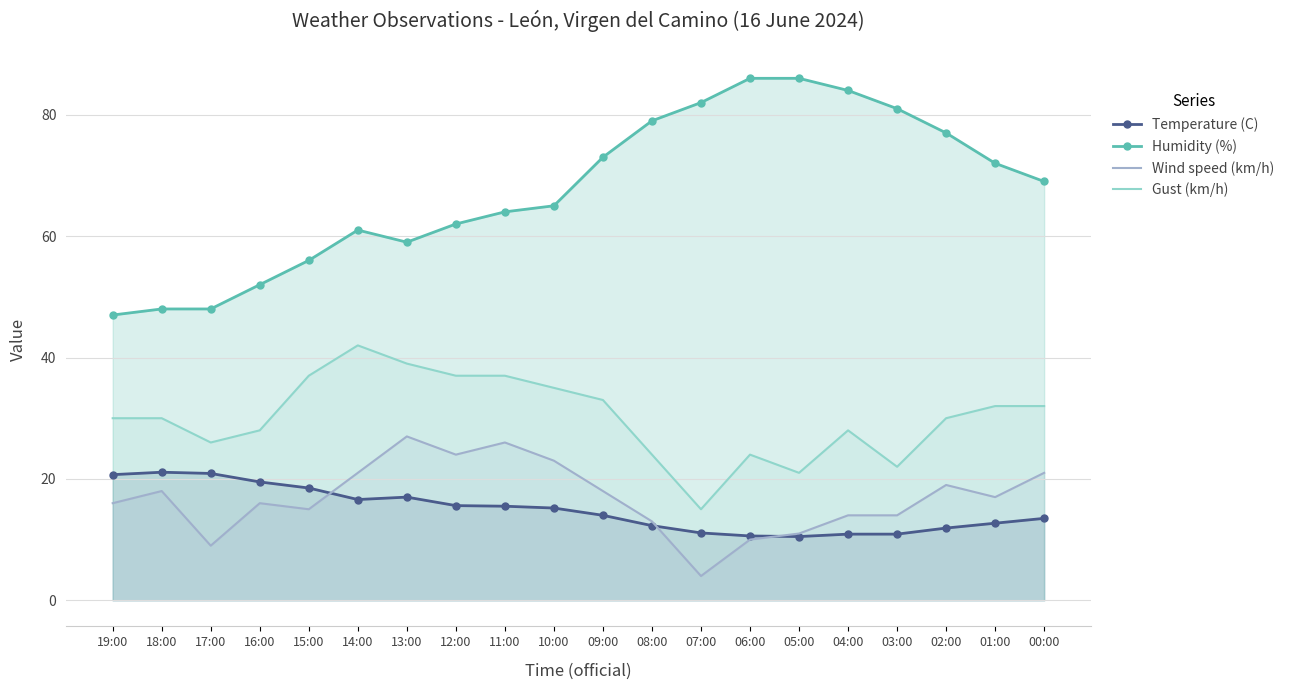

What is the value of the Humidity (%) point at the 13th from the left?

82.0